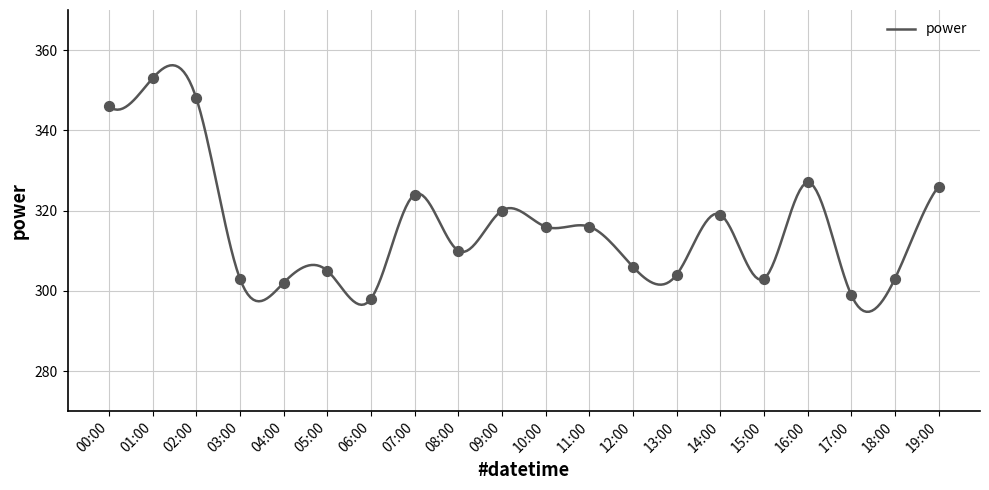

Between 11:00 and 05:00, which is larger?

11:00